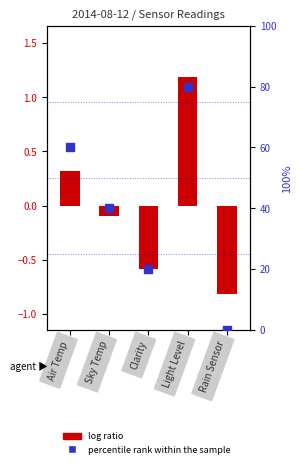

Is the value of percentile rank within the sample at Rain Sensor greater than the value of log ratio at Air Temp?

No